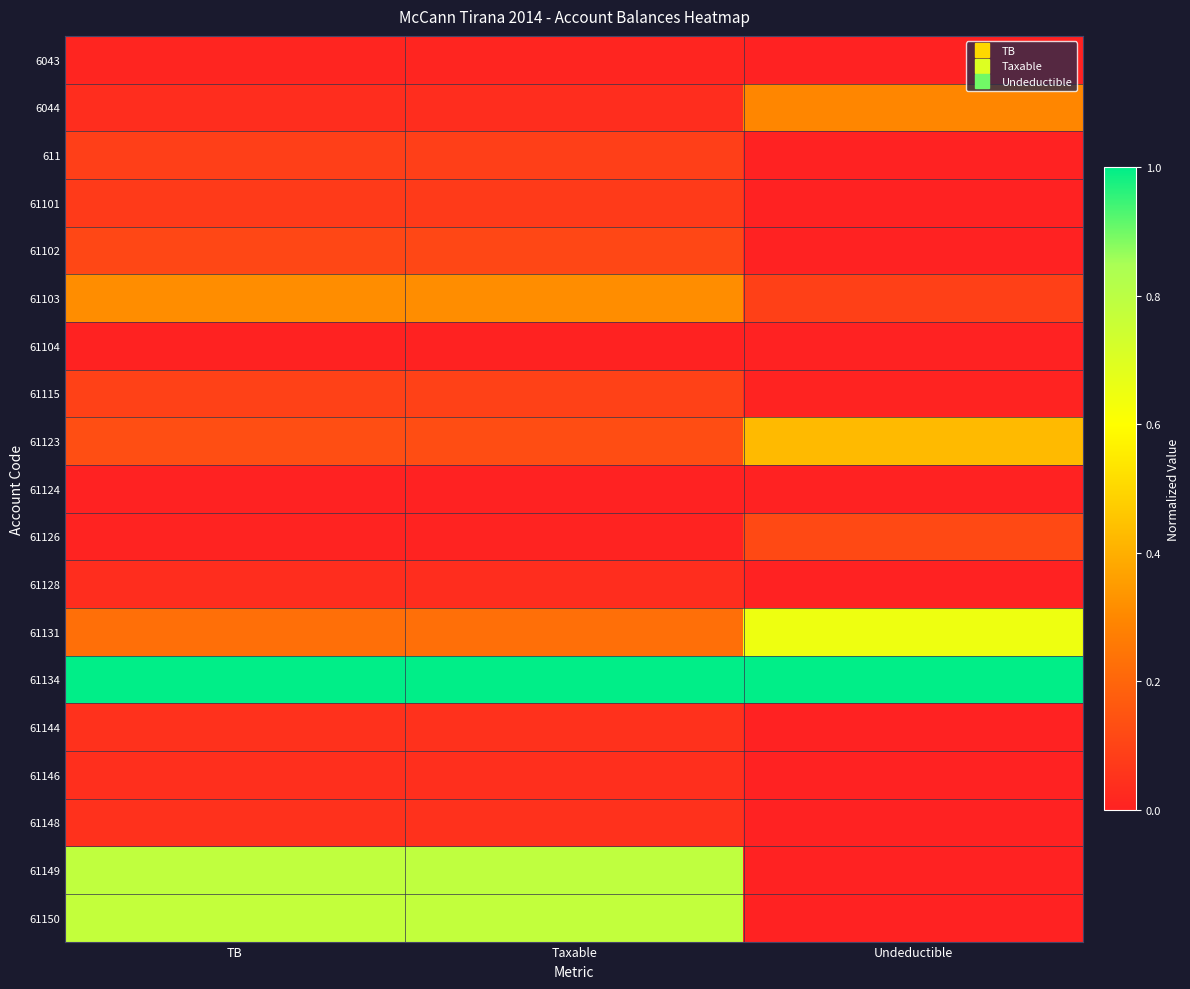

Reading right to left, what are all the values shown in this chart?

6043: Undeductible=0.0	Taxable=0.0	TB=0.0
6044: Undeductible=0.3	Taxable=0.0	TB=0.0
611: Undeductible=0.0	Taxable=0.1	TB=0.1
61101: Undeductible=0.0	Taxable=0.1	TB=0.1
61102: Undeductible=0.0	Taxable=0.1	TB=0.1
61103: Undeductible=0.1	Taxable=0.3	TB=0.3
61104: Undeductible=0.0	Taxable=0.0	TB=0.0
61115: Undeductible=0.0	Taxable=0.1	TB=0.1
61123: Undeductible=0.4	Taxable=0.1	TB=0.1
61124: Undeductible=0.0	Taxable=0.0	TB=0.0
61126: Undeductible=0.1	Taxable=0.0	TB=0.0
61128: Undeductible=0.0	Taxable=0.0	TB=0.0
61131: Undeductible=0.6	Taxable=0.2	TB=0.2
61134: Undeductible=1.0	Taxable=1.0	TB=1.0
61144: Undeductible=0.0	Taxable=0.0	TB=0.0
61146: Undeductible=0.0	Taxable=0.0	TB=0.0
61148: Undeductible=0.0	Taxable=0.0	TB=0.0
61149: Undeductible=0.0	Taxable=0.8	TB=0.8
61150: Undeductible=0.0	Taxable=0.8	TB=0.8